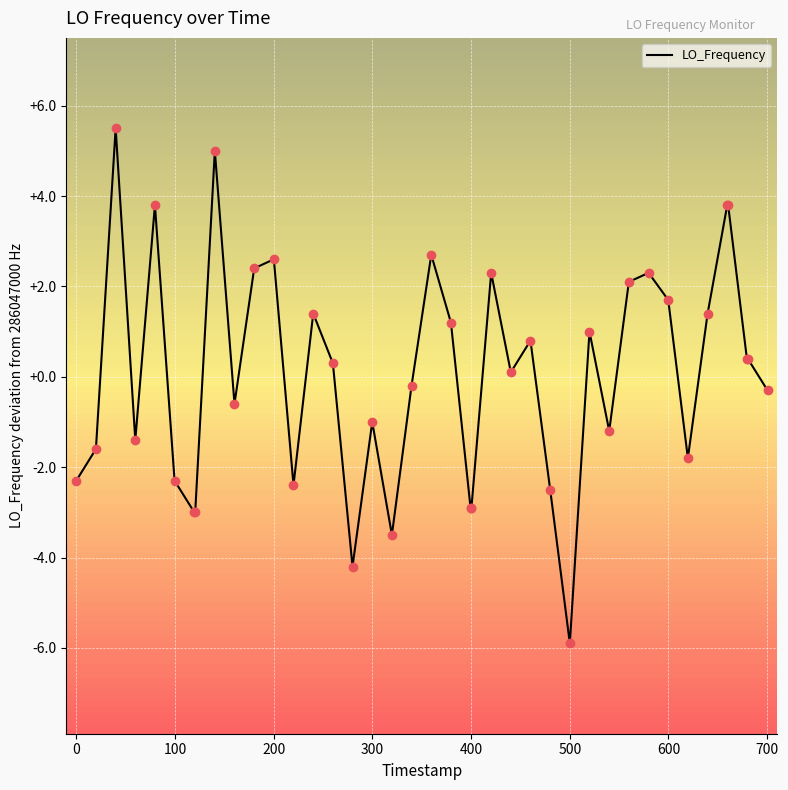

What is the greatest value displayed?

5.5